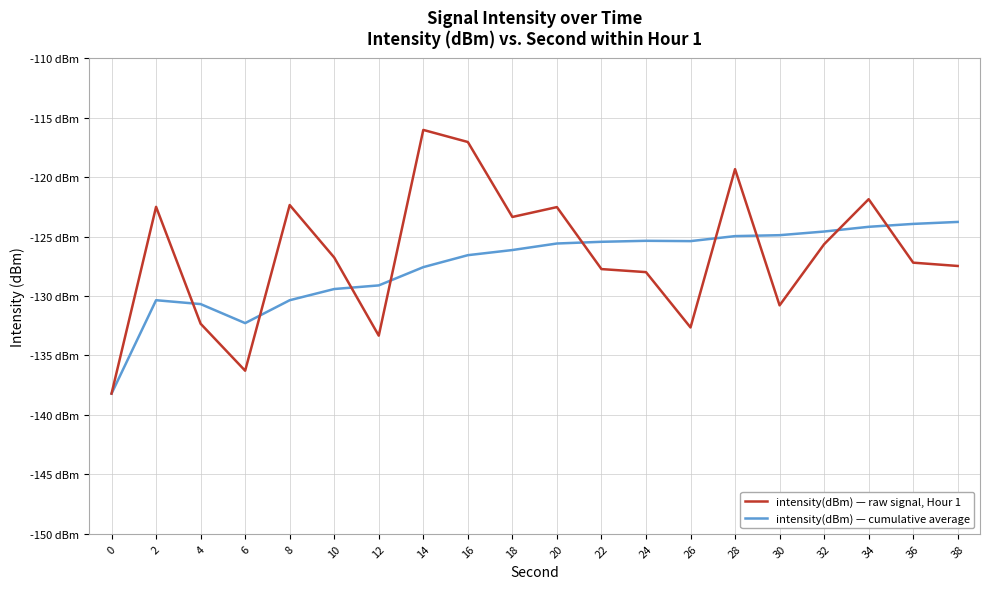

Between 18 and 38, which series saw the biggest shift?

intensity(dBm) — raw signal, Hour 1